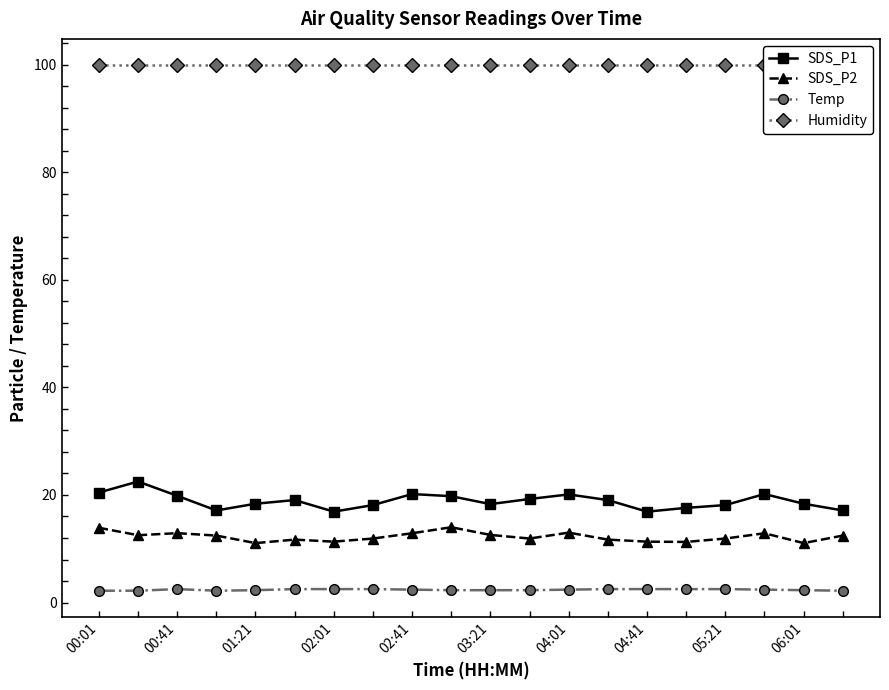

True or false: SDS_P1 and Temp intersect in this chart.

False